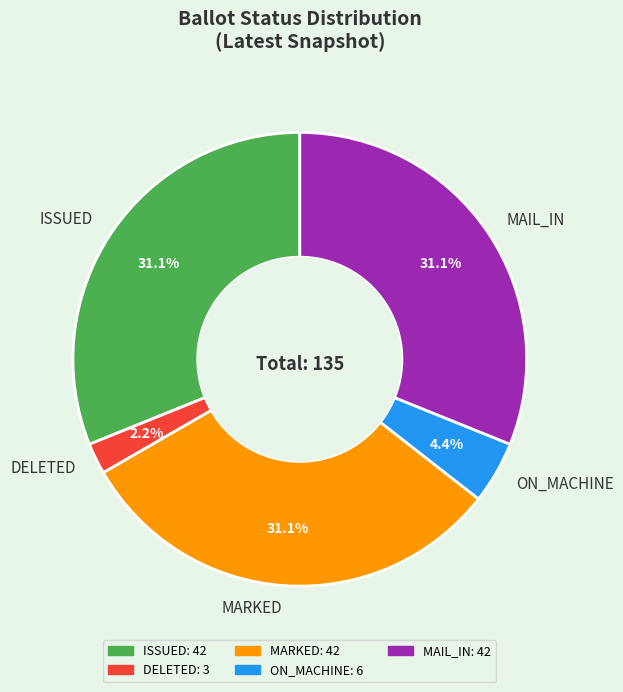

Is there any slice that represents more than half of the pie?

No